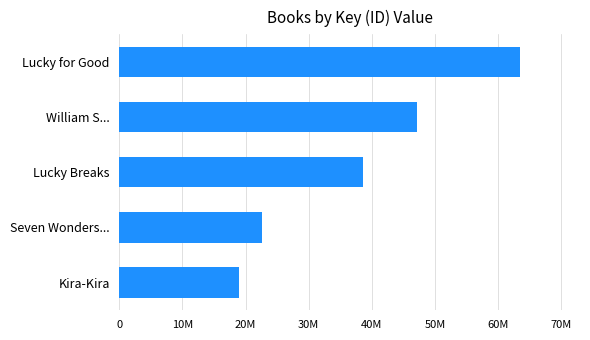

Does the chart contain any negative values?

No